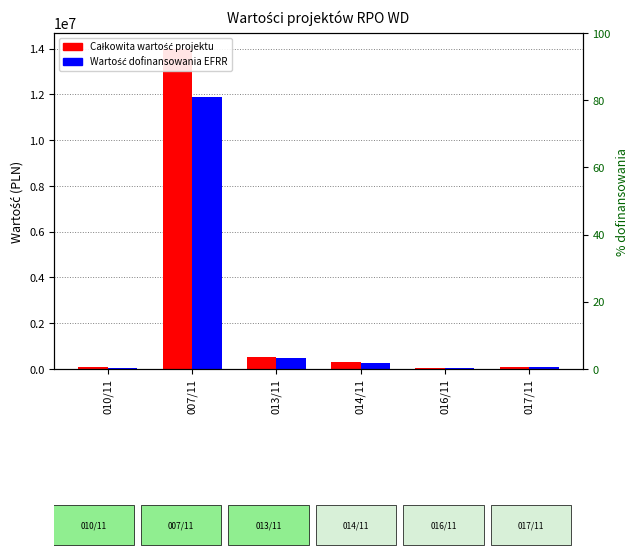

What is the greatest value displayed?

13985120.0